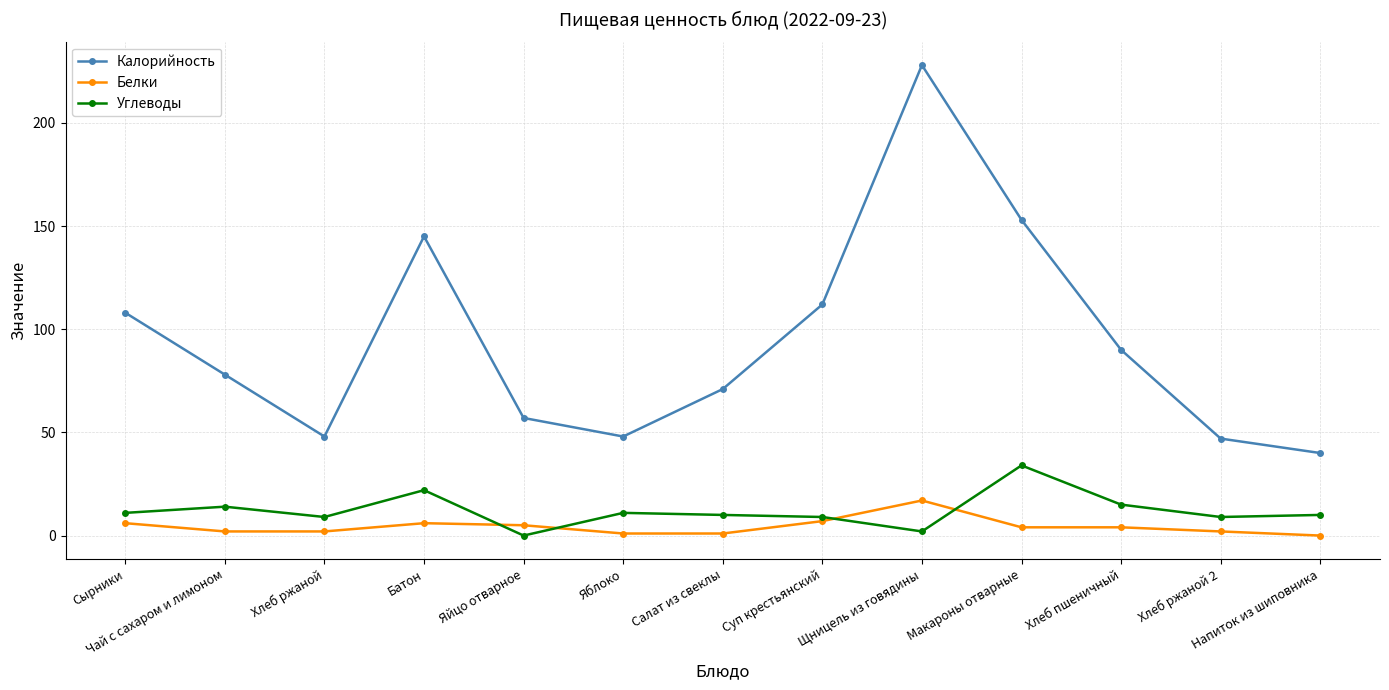

Read the Углеводы value at Сырники.

11